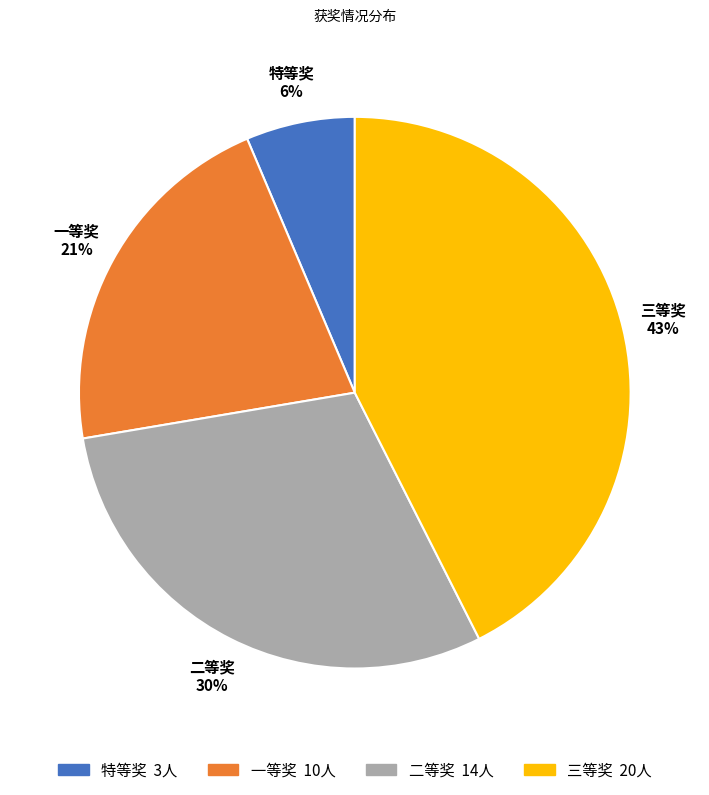

True or false: 特等奖 accounts for 6% of the total.

True